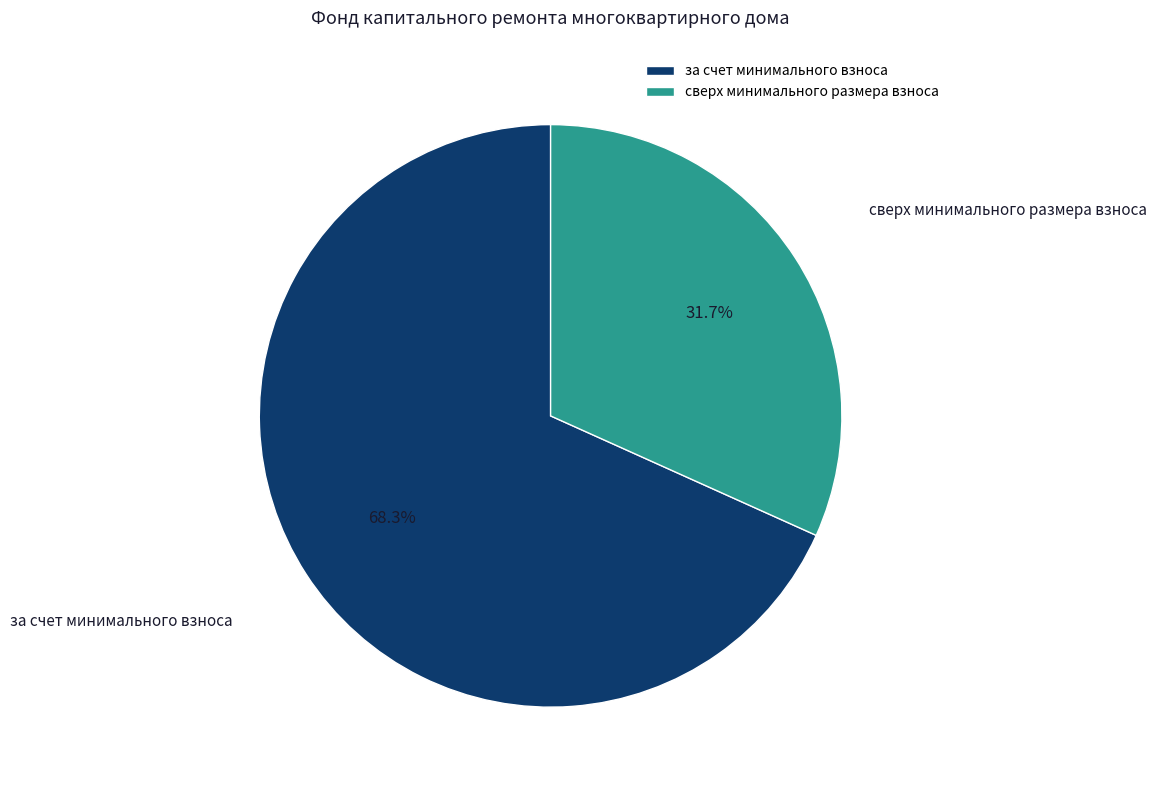

The за счет минимального взноса slice represents 68% of the pie. True or false?

True